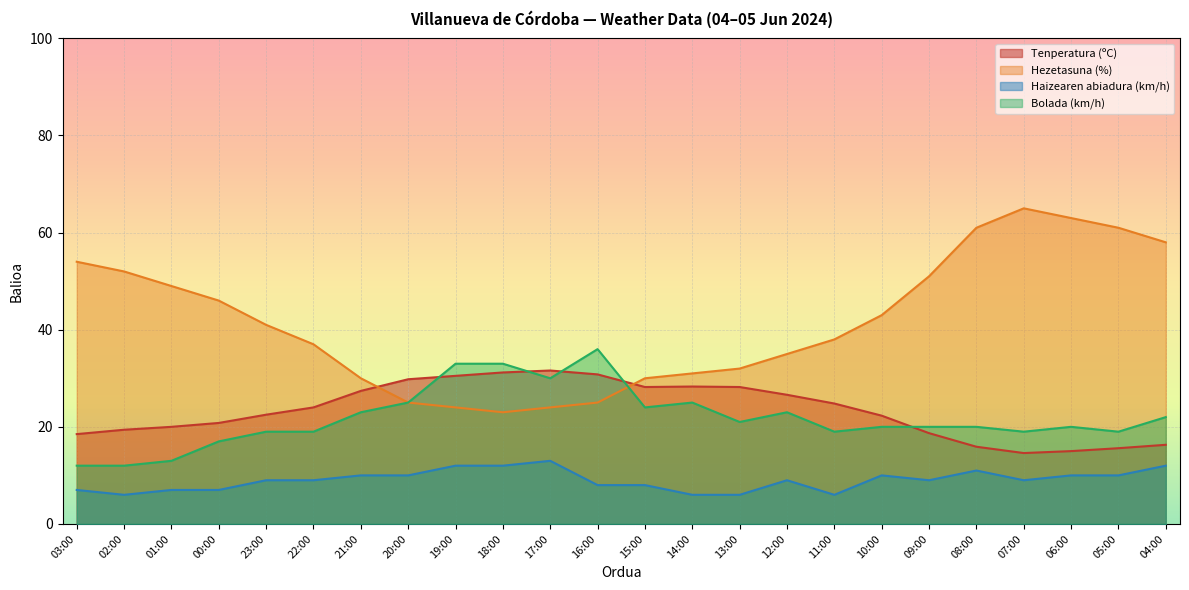

Reading left to right, transcribe all the data shown in this chart.

Tenperatura (ºC): 03:00=18.5	02:00=19.4	01:00=20.0	00:00=20.8	23:00=22.5	22:00=24.0	21:00=27.4	20:00=29.8	19:00=30.5	18:00=31.2	17:00=31.6	16:00=30.8	15:00=28.2	14:00=28.3	13:00=28.2	12:00=26.6	11:00=24.8	10:00=22.3	09:00=18.7	08:00=15.9	07:00=14.6	06:00=15.0	05:00=15.6	04:00=16.3
Hezetasuna (%): 03:00=54.0	02:00=52.0	01:00=49.0	00:00=46.0	23:00=41.0	22:00=37.0	21:00=30.0	20:00=25.0	19:00=24.0	18:00=23.0	17:00=24.0	16:00=25.0	15:00=30.0	14:00=31.0	13:00=32.0	12:00=35.0	11:00=38.0	10:00=43.0	09:00=51.0	08:00=61.0	07:00=65.0	06:00=63.0	05:00=61.0	04:00=58.0
Haizearen abiadura (km/h): 03:00=7.0	02:00=6.0	01:00=7.0	00:00=7.0	23:00=9.0	22:00=9.0	21:00=10.0	20:00=10.0	19:00=12.0	18:00=12.0	17:00=13.0	16:00=8.0	15:00=8.0	14:00=6.0	13:00=6.0	12:00=9.0	11:00=6.0	10:00=10.0	09:00=9.0	08:00=11.0	07:00=9.0	06:00=10.0	05:00=10.0	04:00=12.0
Bolada (km/h): 03:00=12.0	02:00=12.0	01:00=13.0	00:00=17.0	23:00=19.0	22:00=19.0	21:00=23.0	20:00=25.0	19:00=33.0	18:00=33.0	17:00=30.0	16:00=36.0	15:00=24.0	14:00=25.0	13:00=21.0	12:00=23.0	11:00=19.0	10:00=20.0	09:00=20.0	08:00=20.0	07:00=19.0	06:00=20.0	05:00=19.0	04:00=22.0